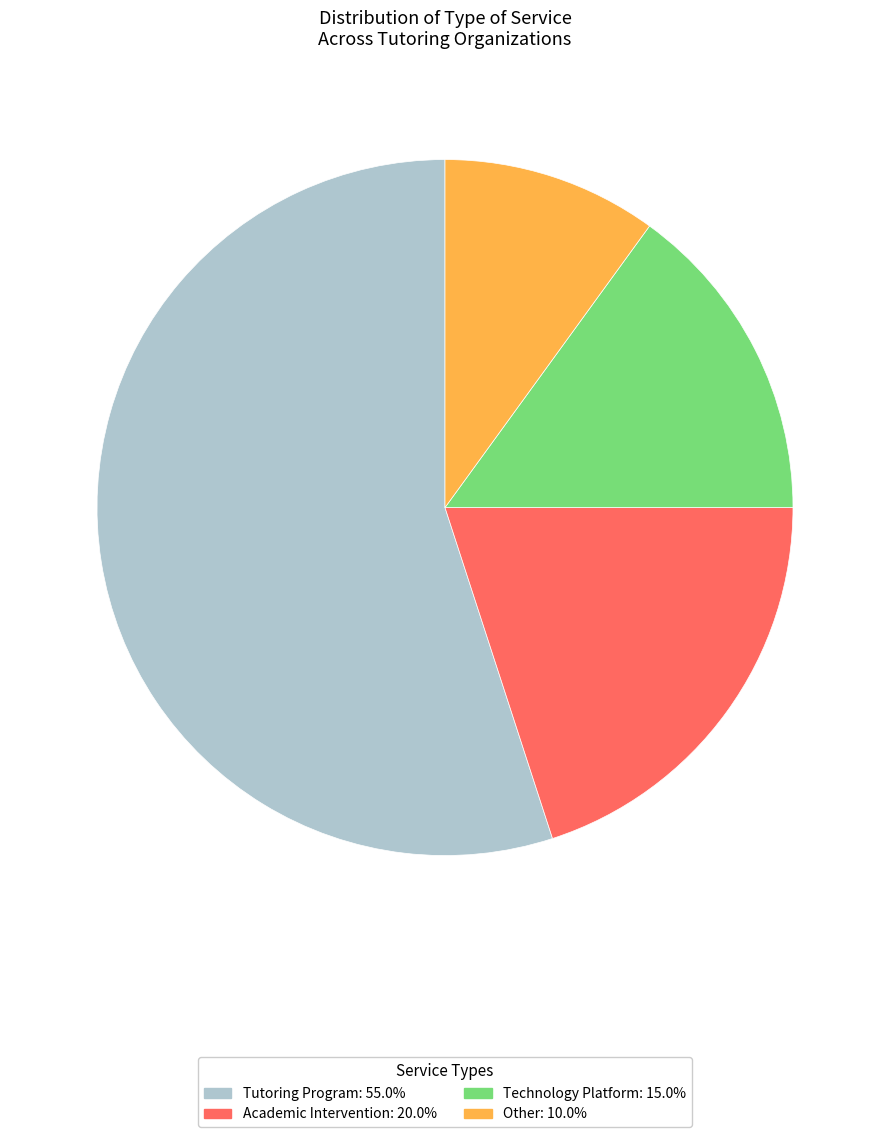

Approximately how many times larger is the value at Technology Platform: 15.0% compared to Academic Intervention: 20.0%?

0.8